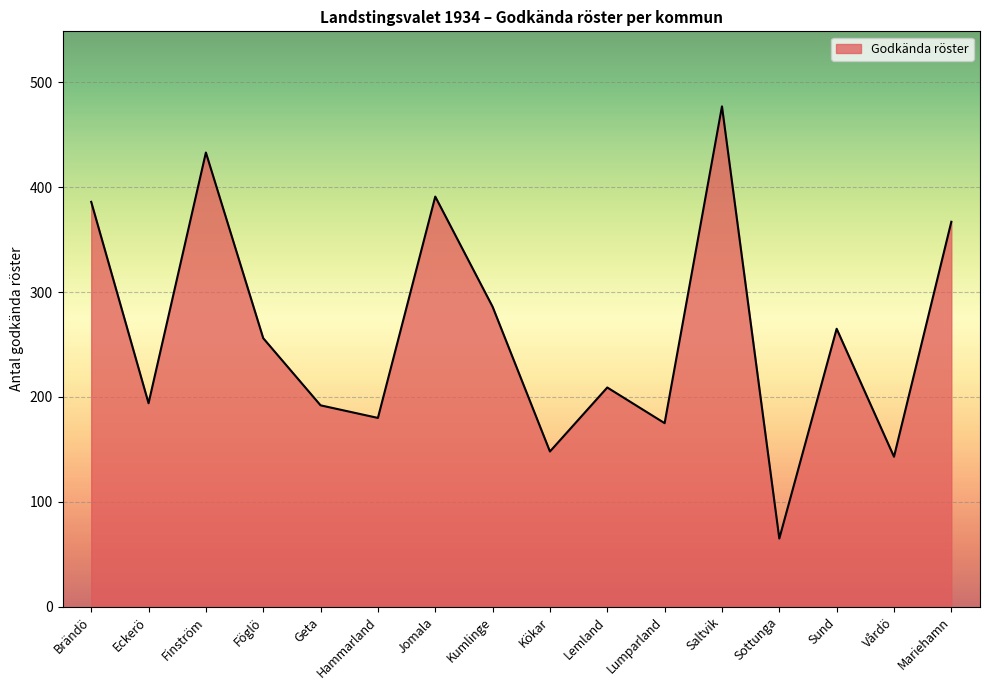

What is the greatest value displayed?

477